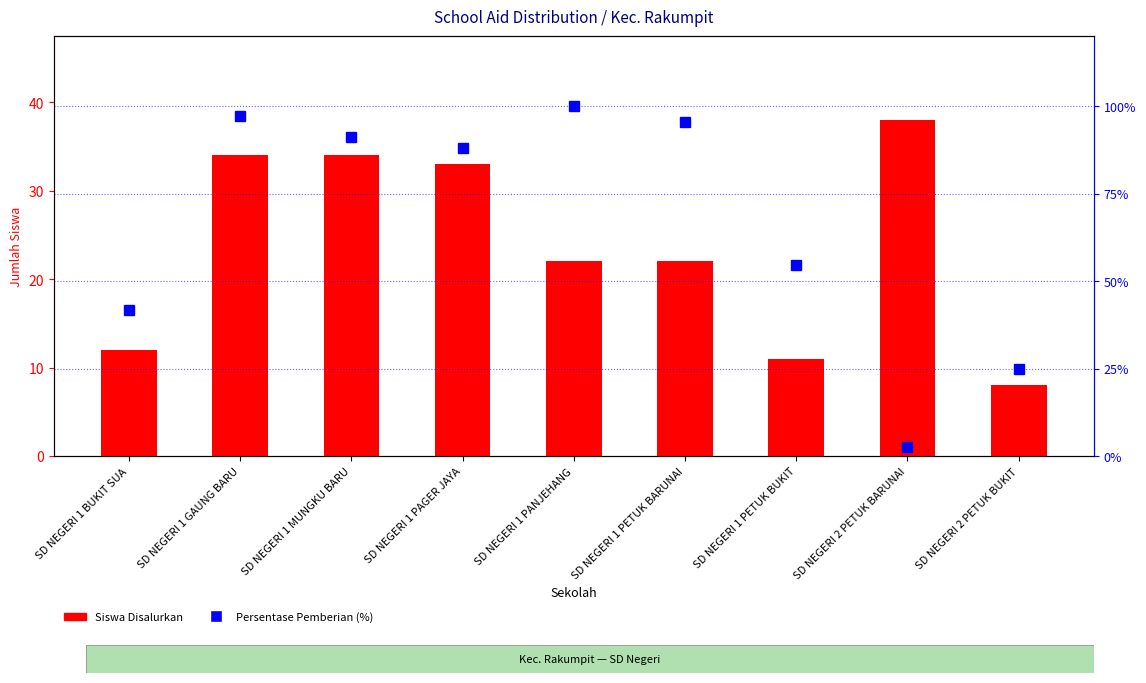

At which category does the chart reach its peak across all series?

SD NEGERI 1 PANJEHANG